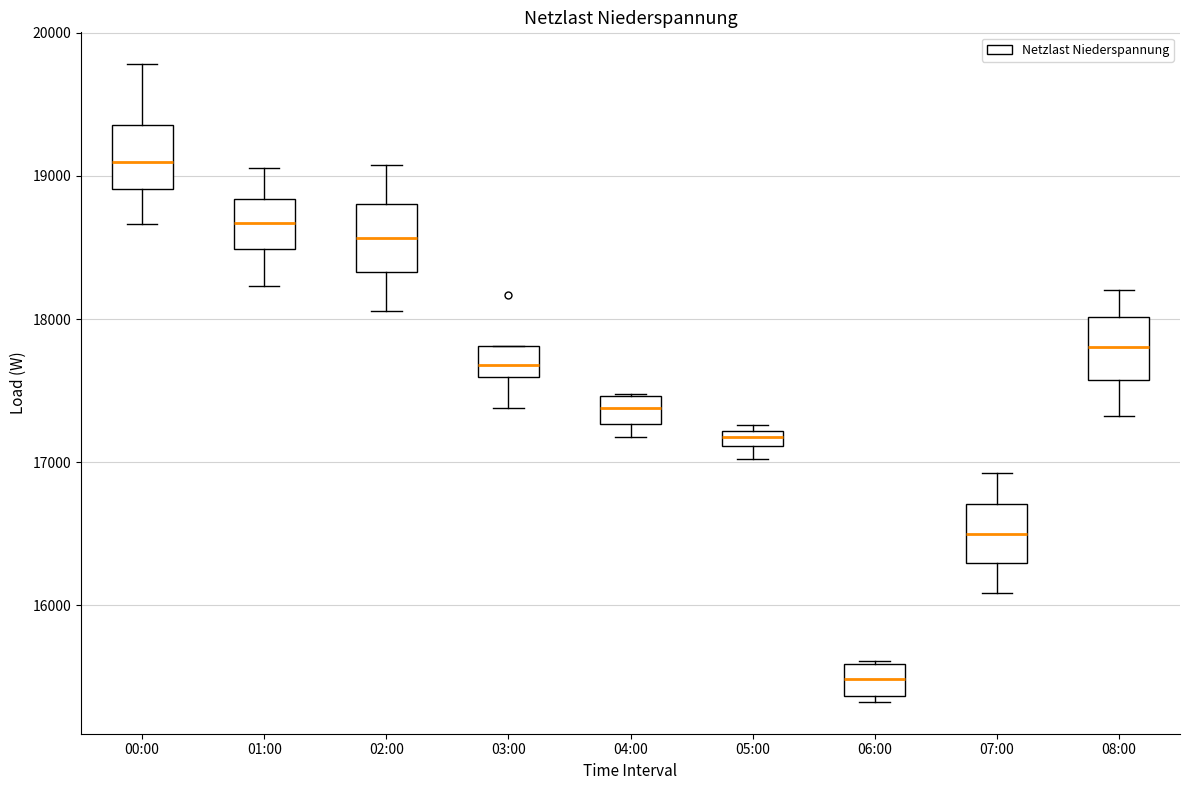

Where is the upper edge of the box for 08:00 on the y-axis? The values are not printed on the chart, so give them approximately, as read against the axis.

18000